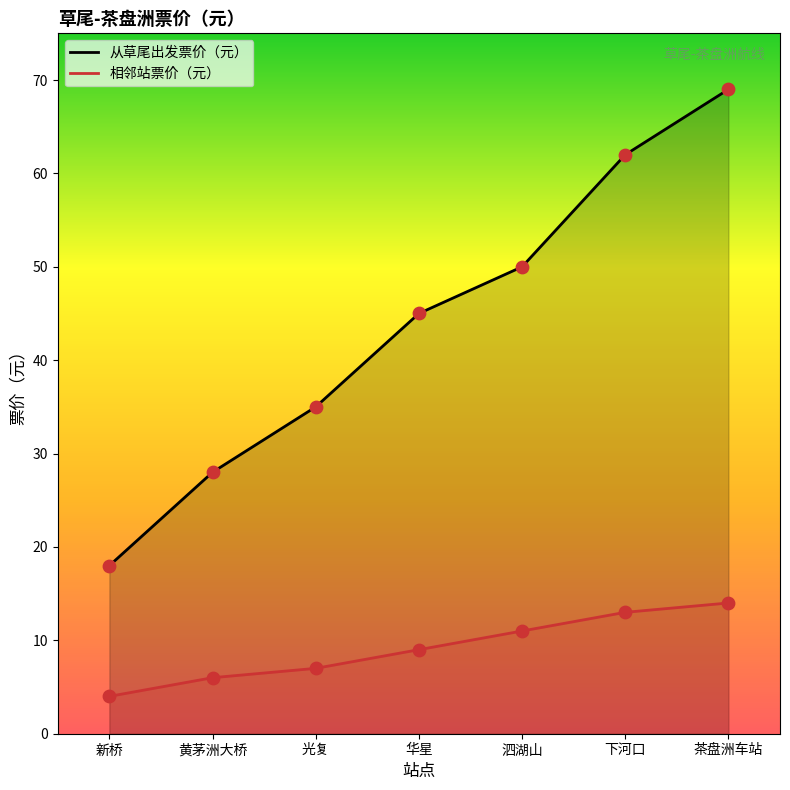

Which series has the largest Y range (max minus min)?

从草尾出发票价（元）